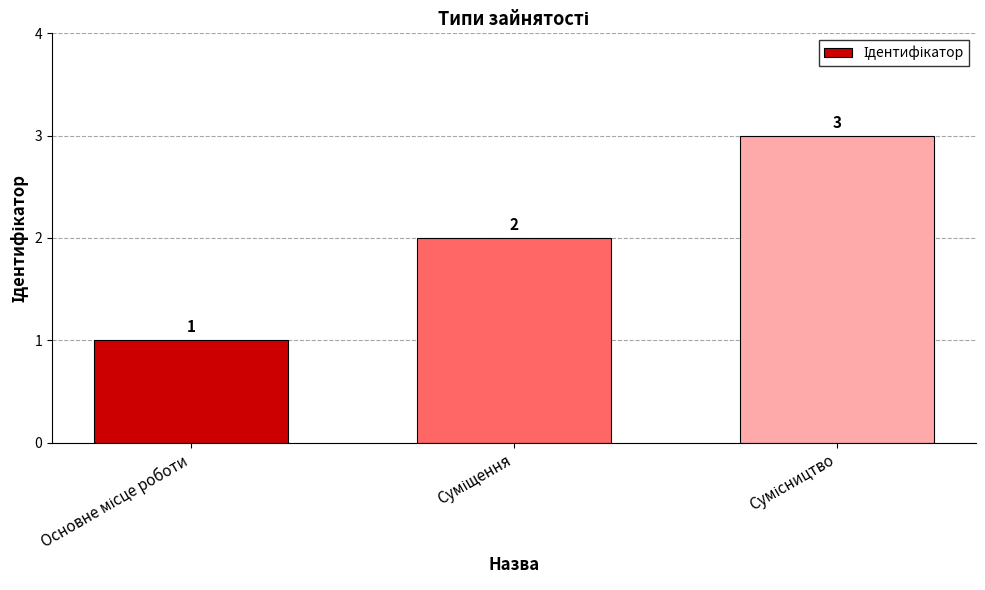

How many values are between 1 and 3?

3